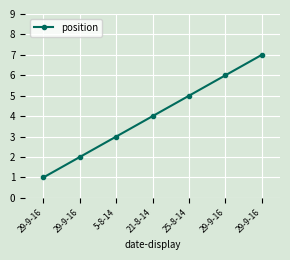

Does the chart have visible grid lines?

Yes